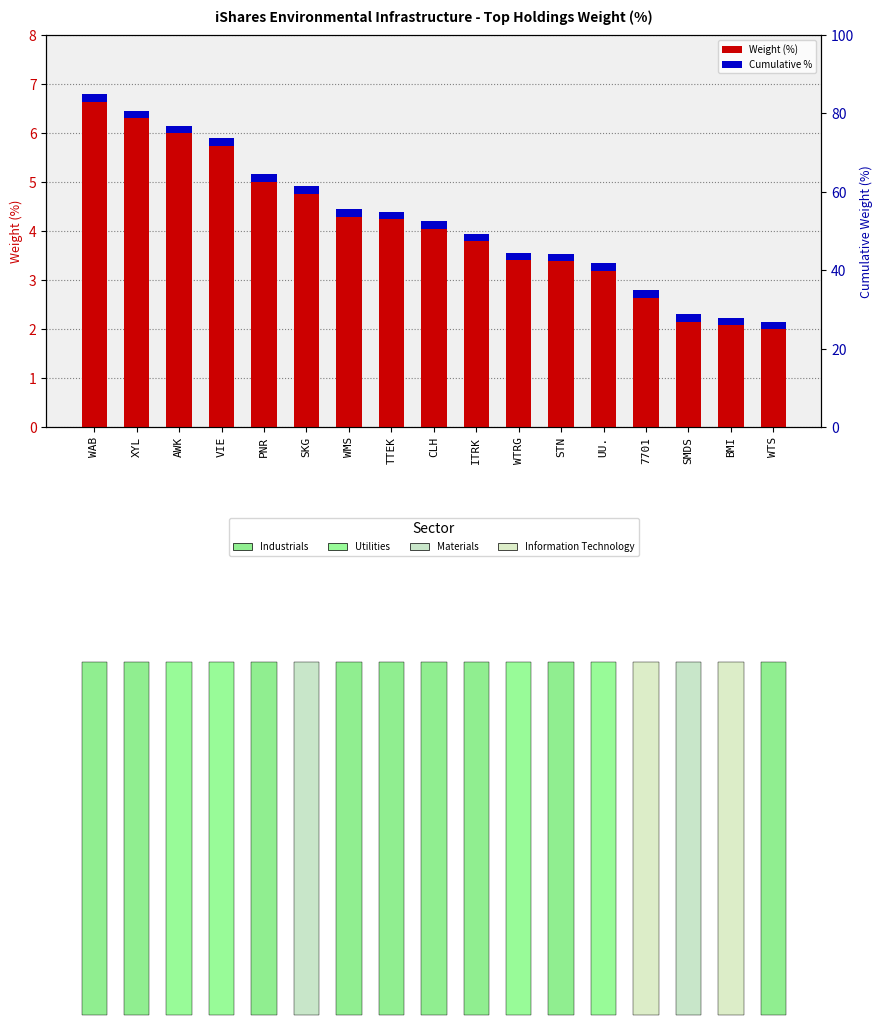

Is it true that the value at BMI is 0.9?

False